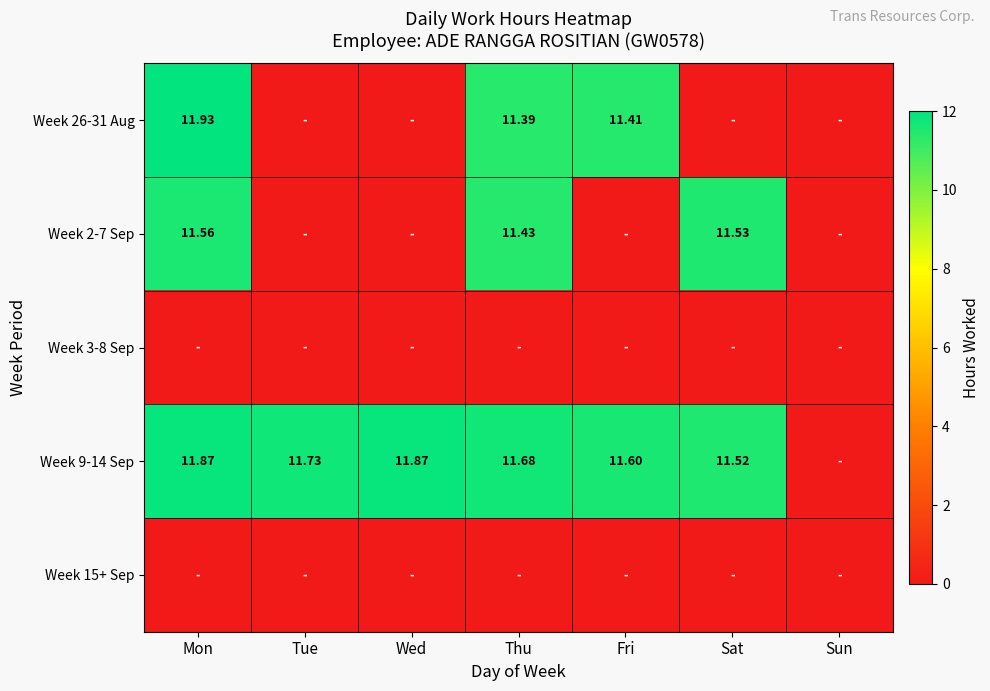

What is the difference between the second highest and second lowest values in the Week 9-14 Sep series?

0.3